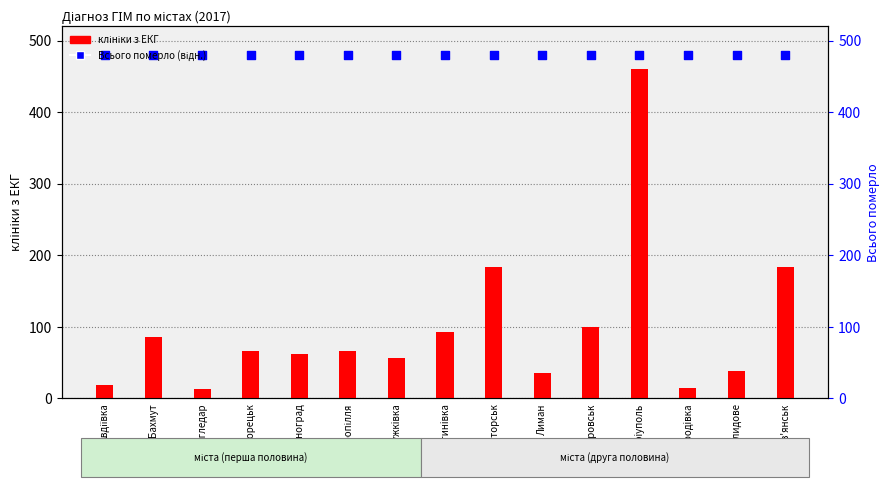

Which series has the widest spread of Y values?

клініки з ЕКГ